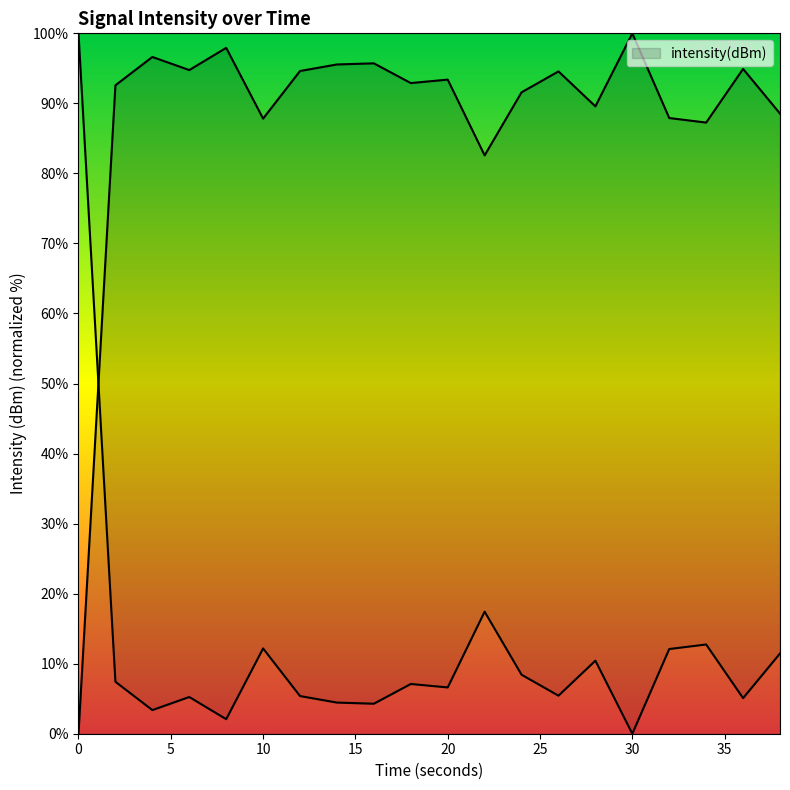

How many lines are shown in the chart?

1